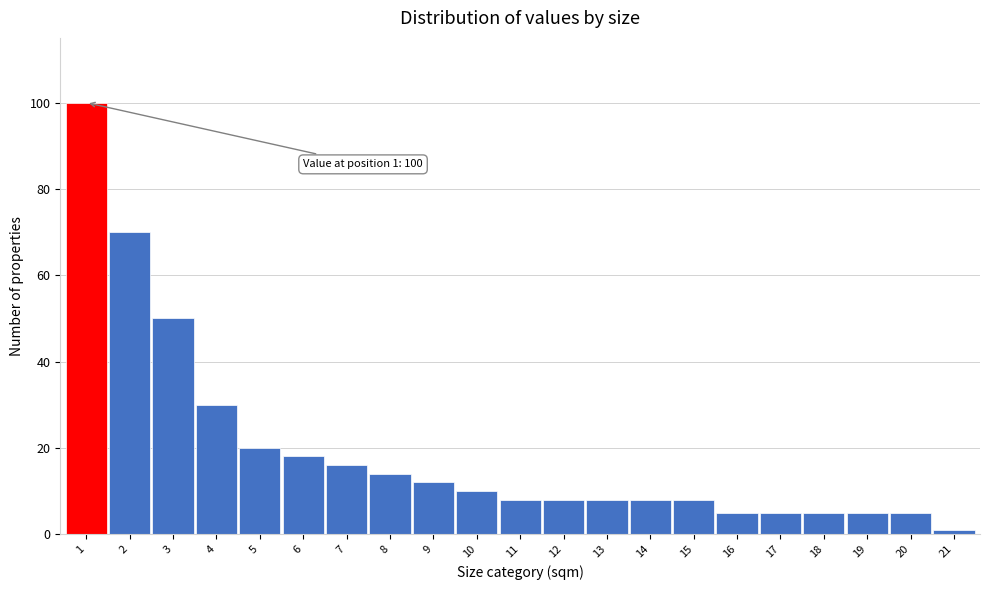

Reading left to right, transcribe all the data shown in this chart.

100	70	50	30	20	18	16	14	12	10	8	8	8	8	8	5	5	5	5	5	1